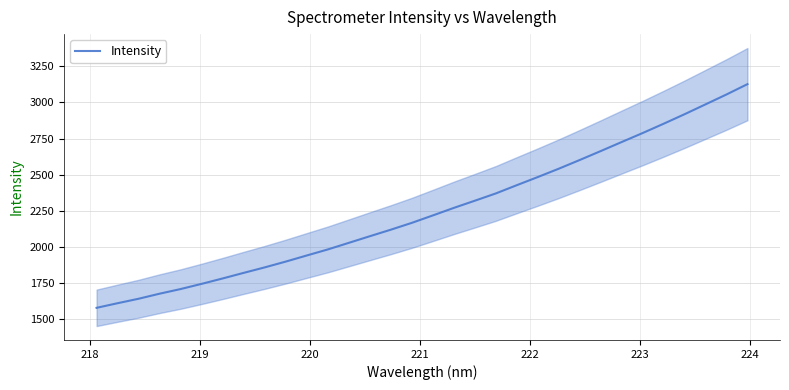

How many data points are above 2217?

16